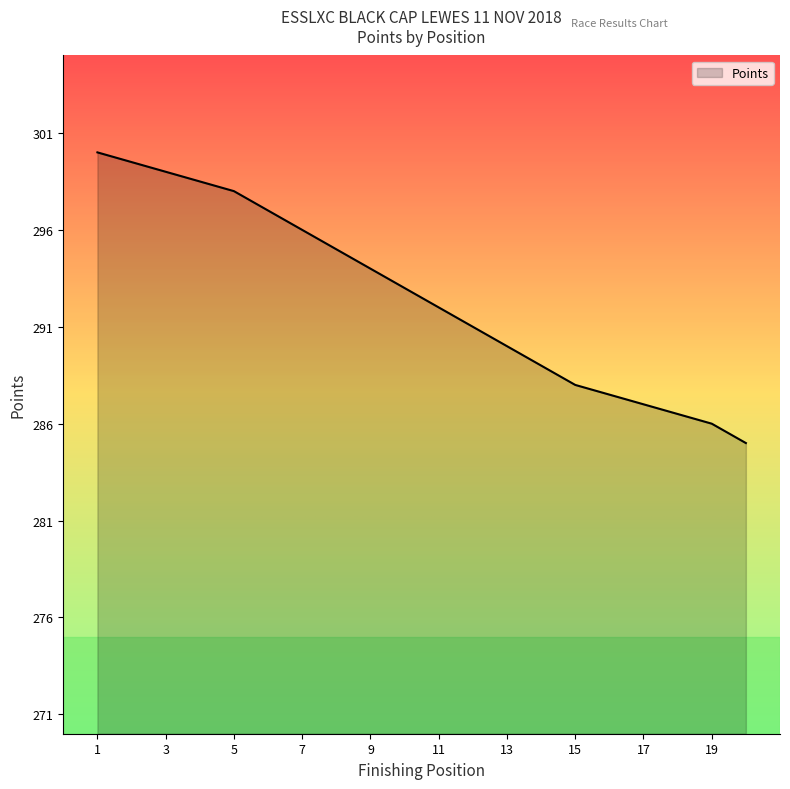

How many values are below 293?

10